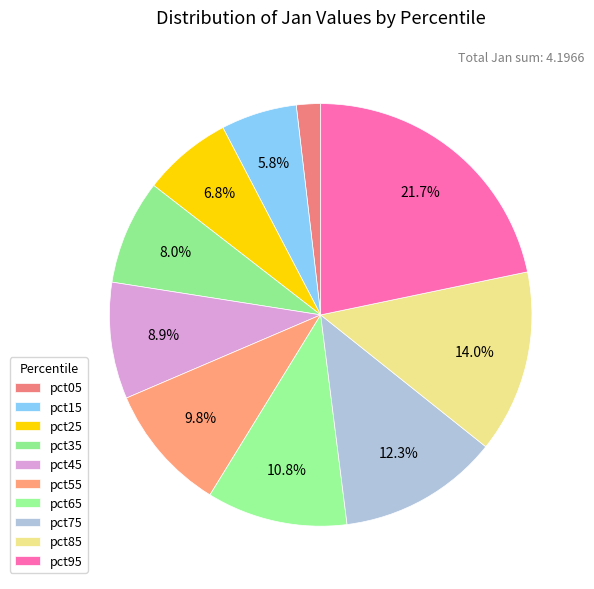

Is it true that pct55 is 1% of the pie?

False